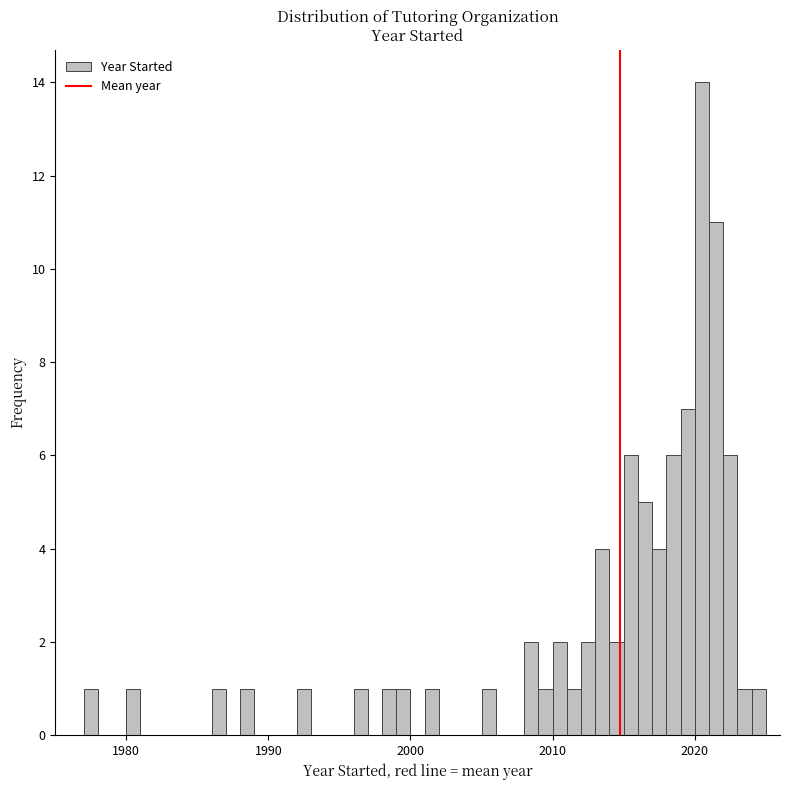

Around what value on the x-axis is the tallest bar? Give the approximate position of its centre, as read against the axis.

2021